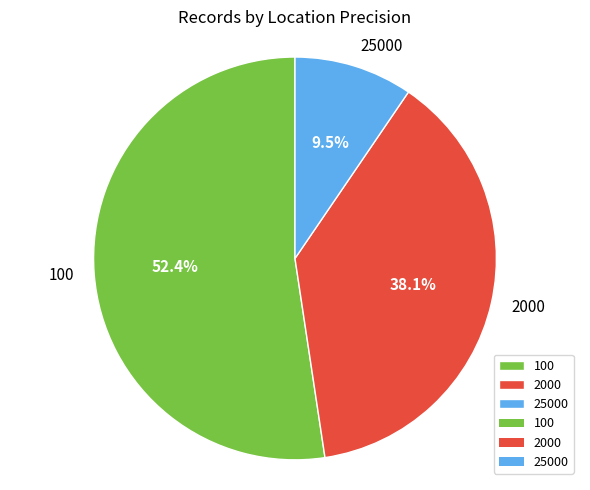

Which category has the biggest portion of the pie?

100